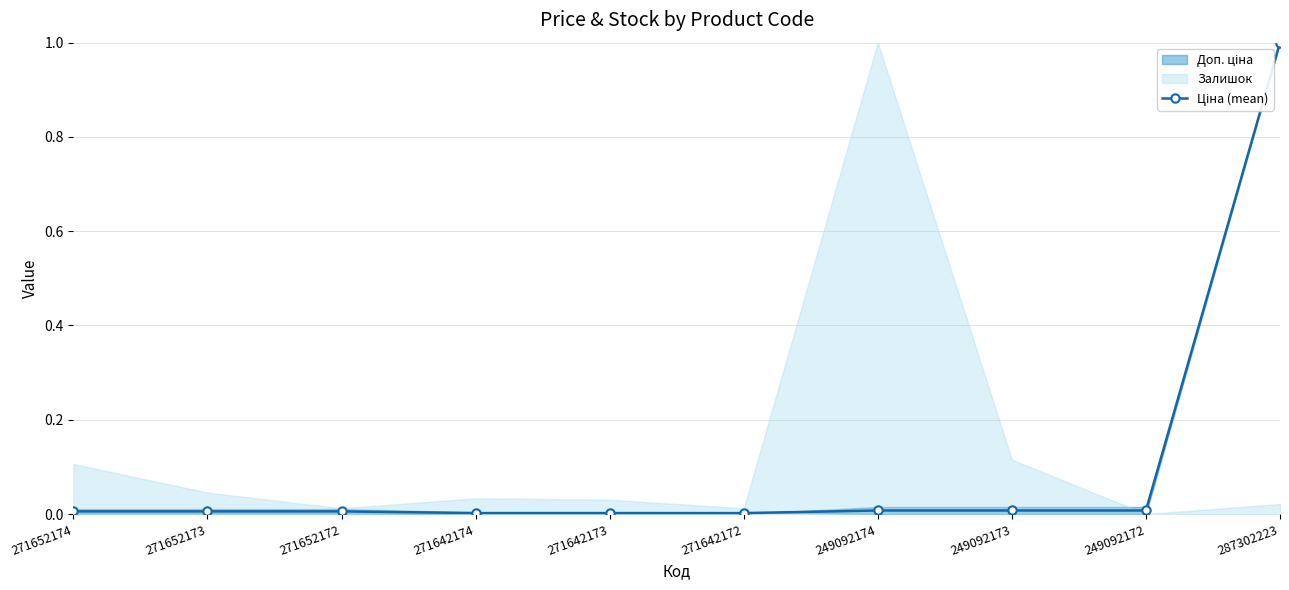

Between 249092172 and 249092173, which is larger?

249092172